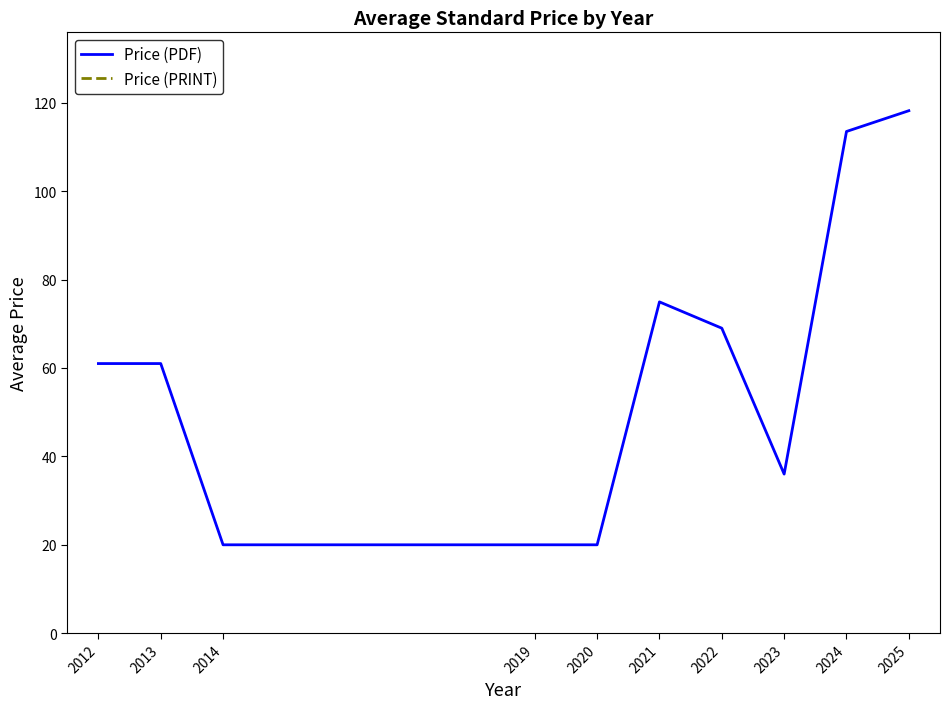

What is the difference between the Price (PRINT) values at 2022 and 2025?

49.2